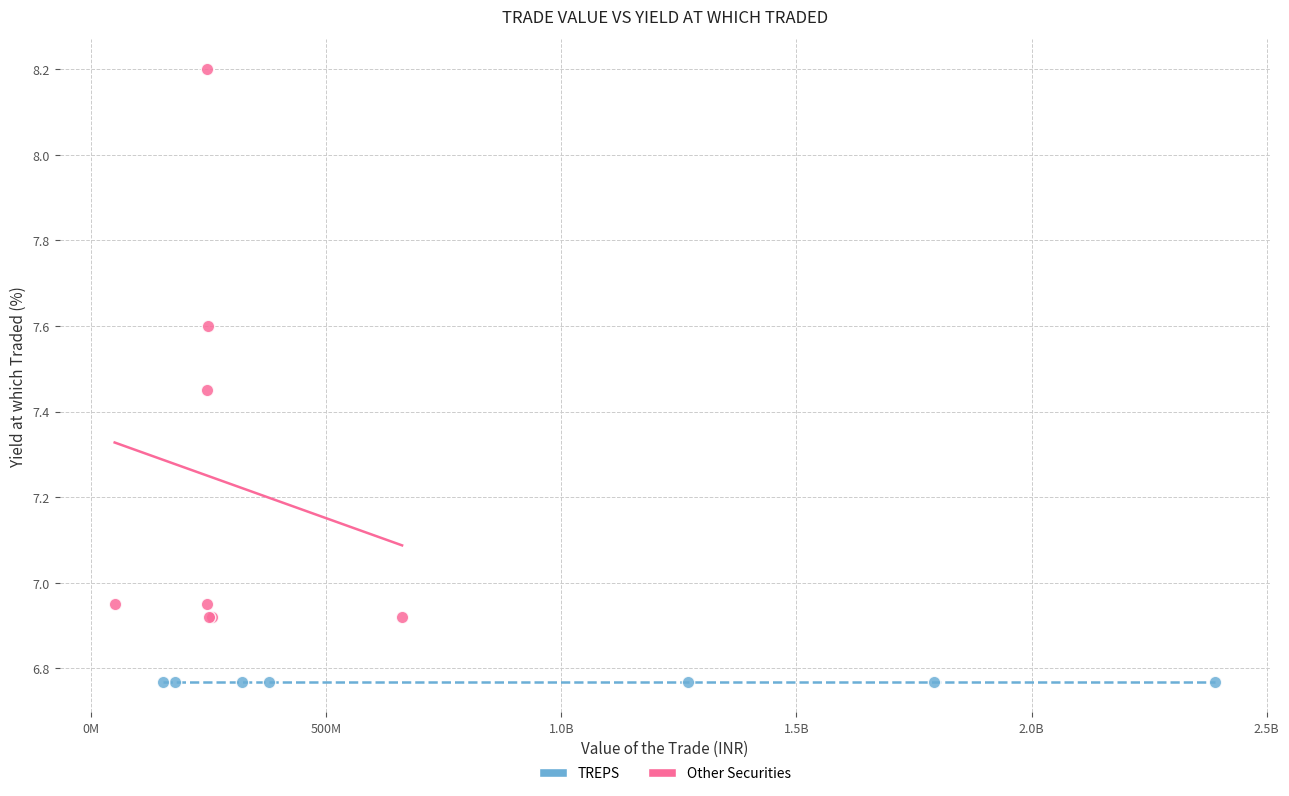

Which series reaches the minimum Y coordinate?

TREPS